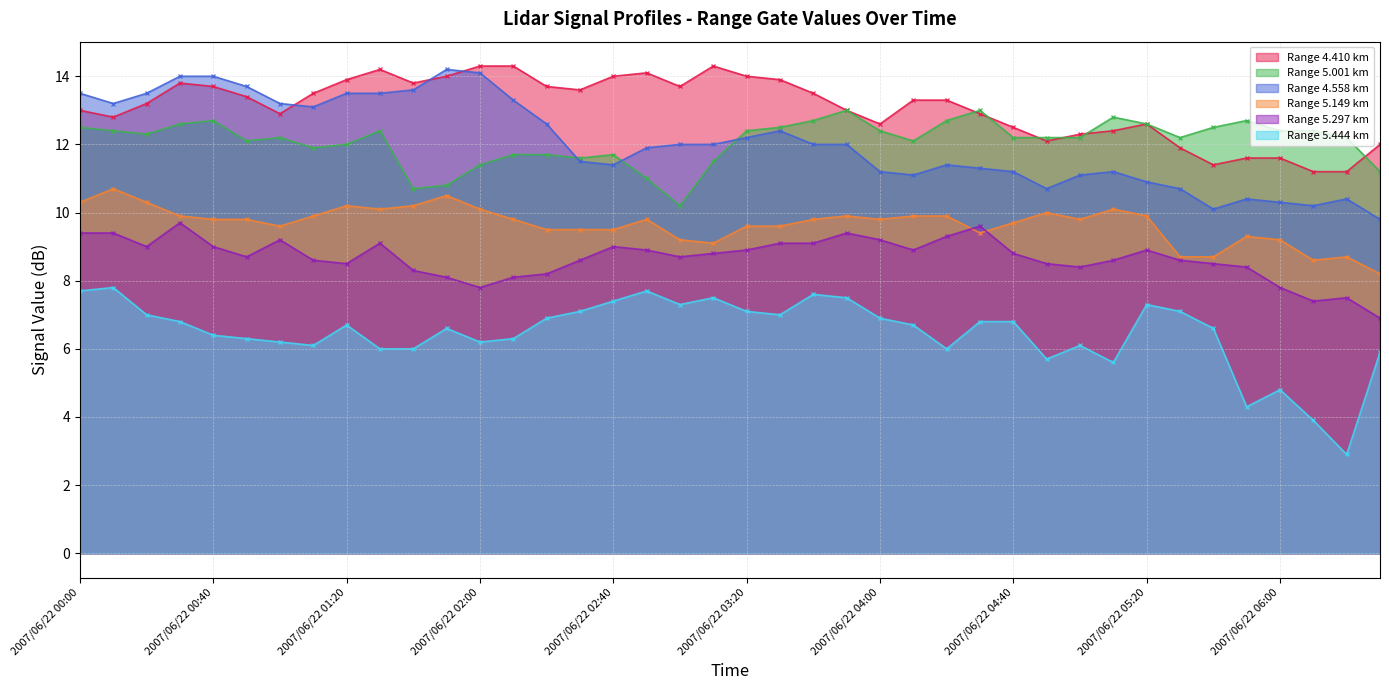

How many interior local valleys does the 5.149 series have?

7